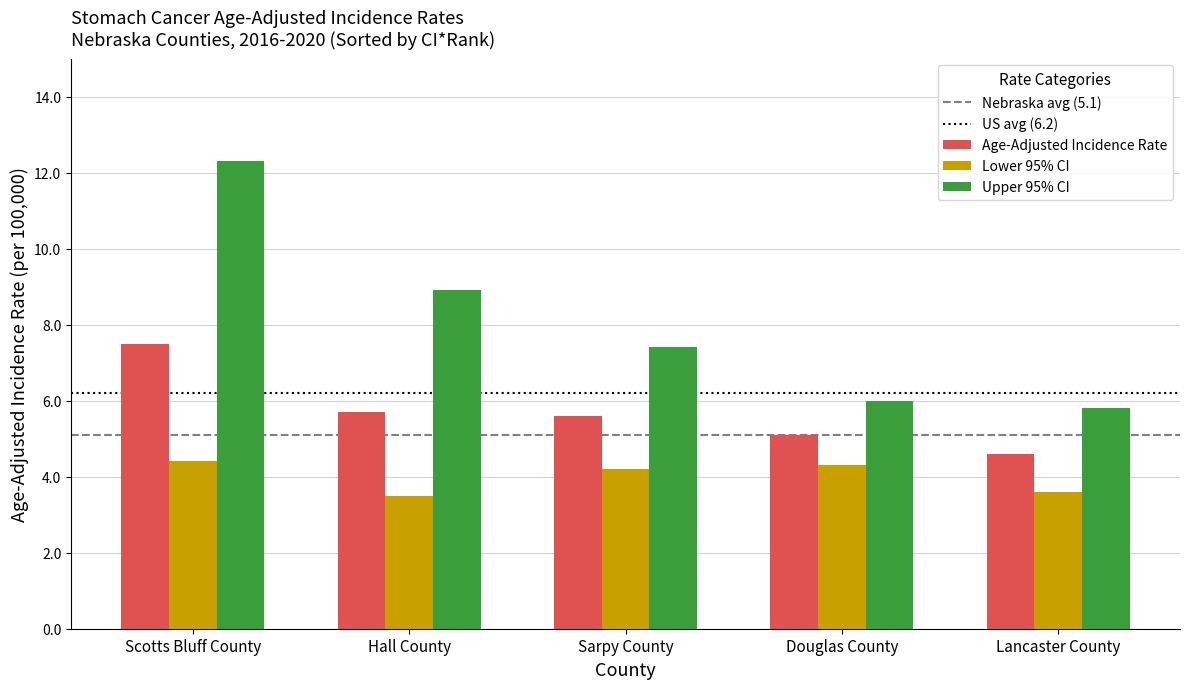

What is the sum of all Lower 95% CI values?

20.0